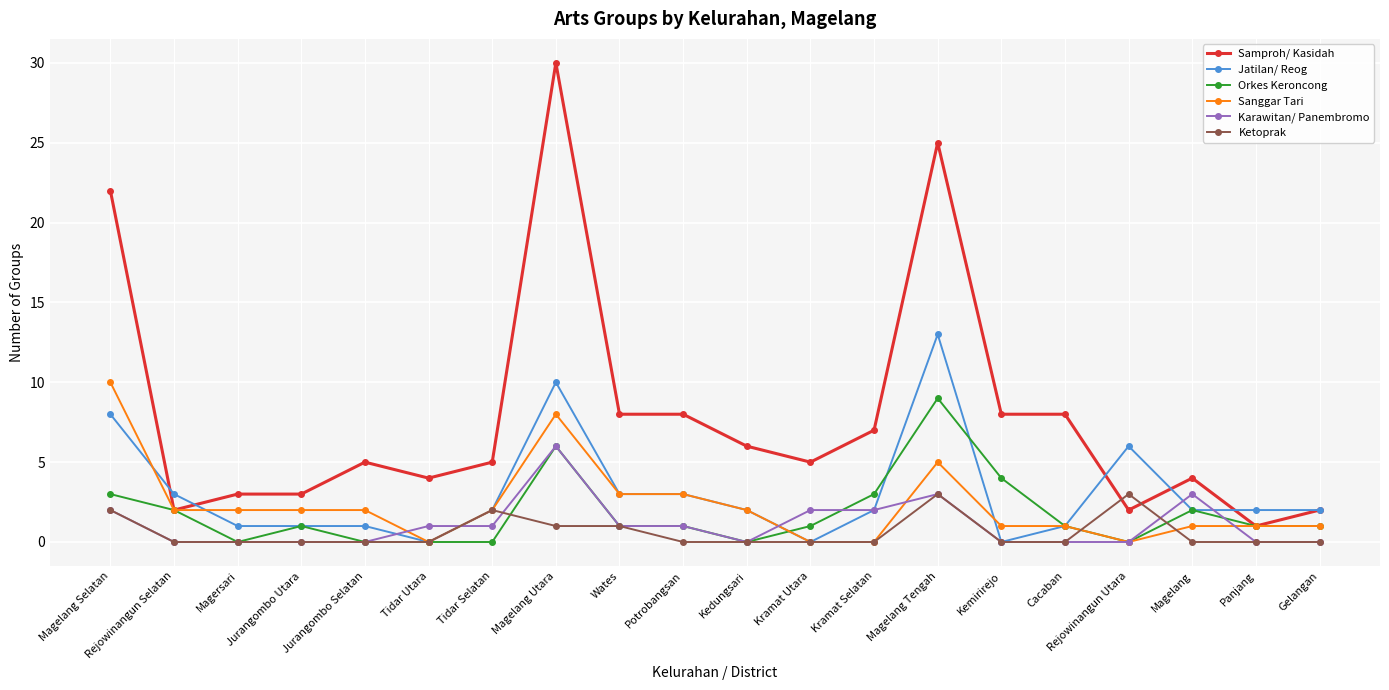

True or false: Samproh/ Kasidah and Ketoprak intersect in this chart.

True